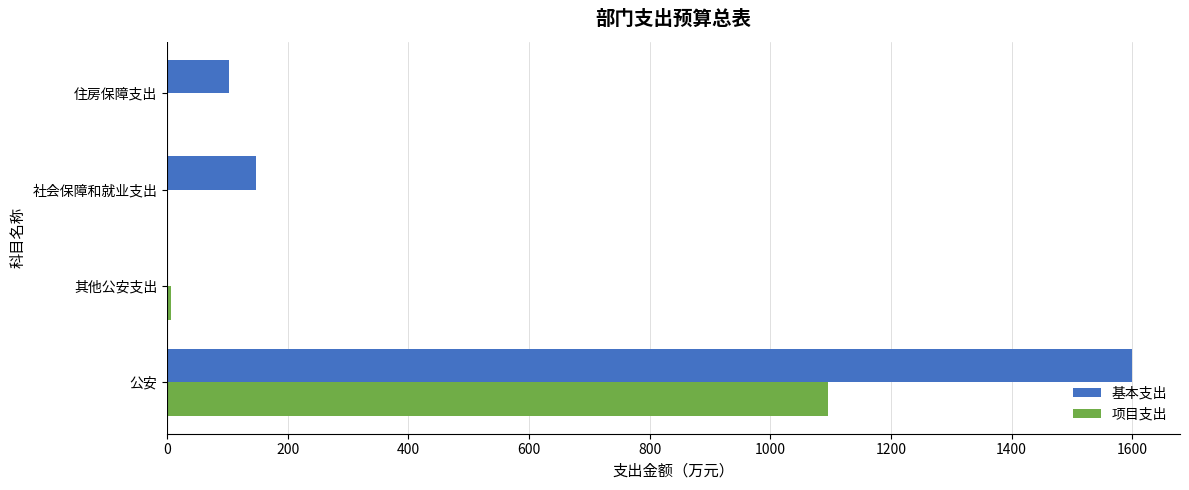

What is the sum of the 基本支出 values at 公安 and 住房保障支出?

1701.0